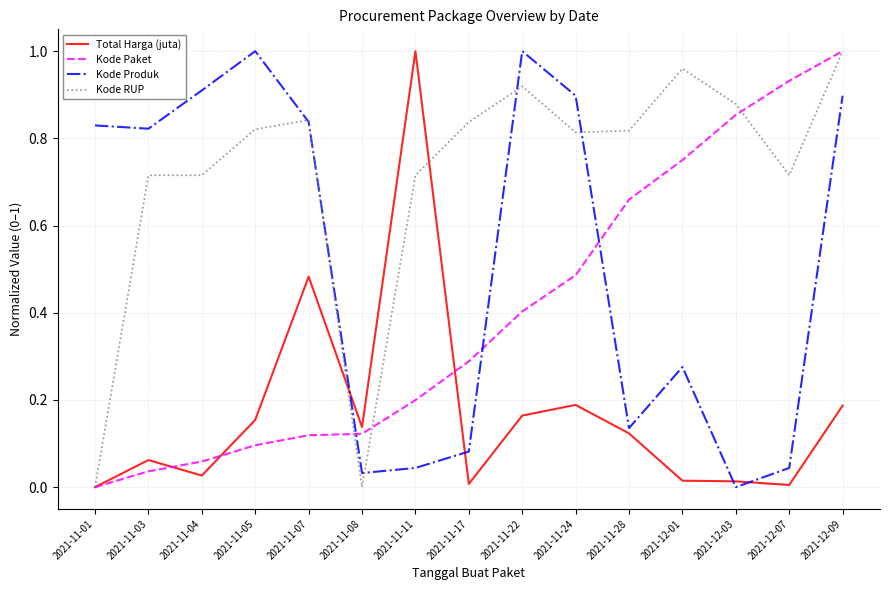

True or false: Kode RUP and Total Harga (juta) cross at least once.

True